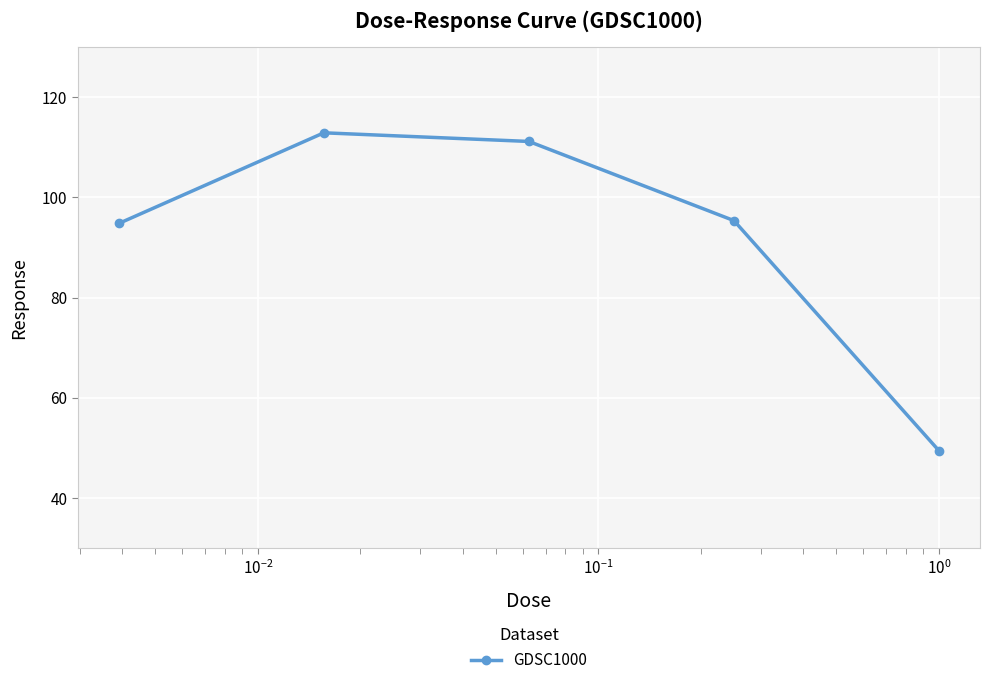

How many points are higher than both their immediate neighbors (excluding endpoints)?

1